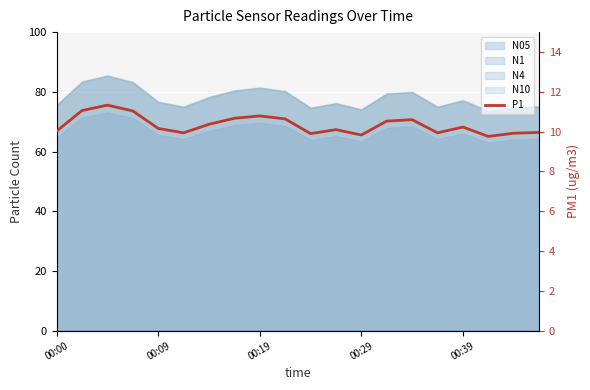

What is the change in value from 00:39 to 11?

-0.1